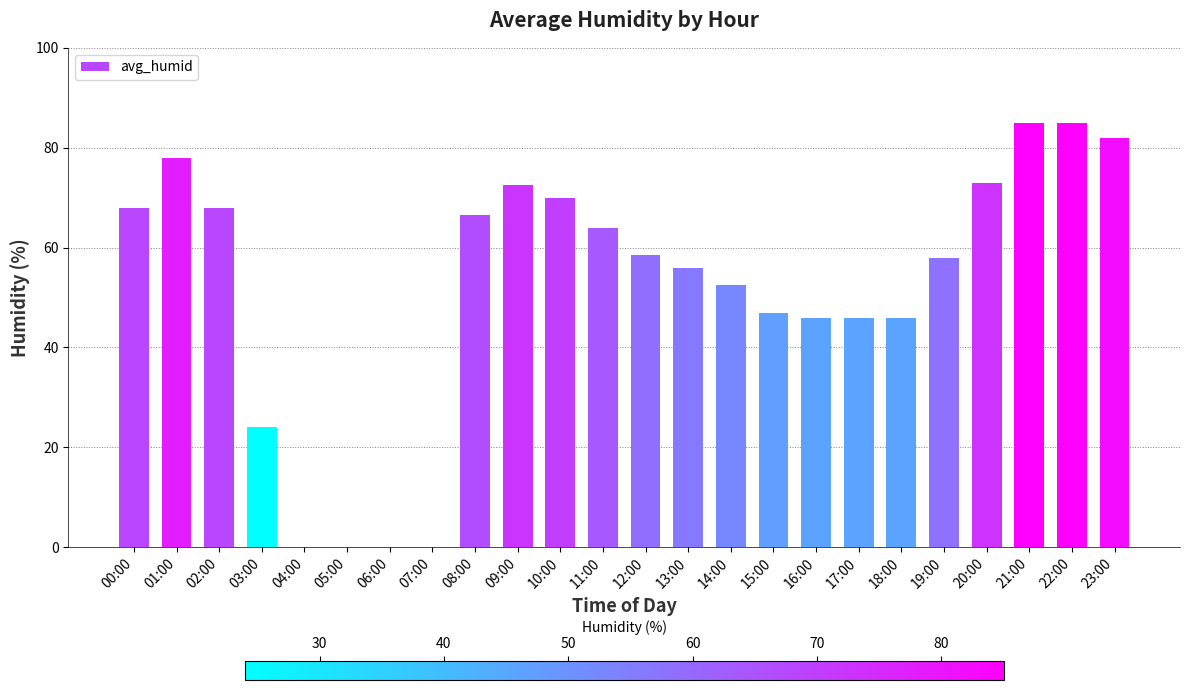

Between 05:00 and 20:00, which is larger?

20:00